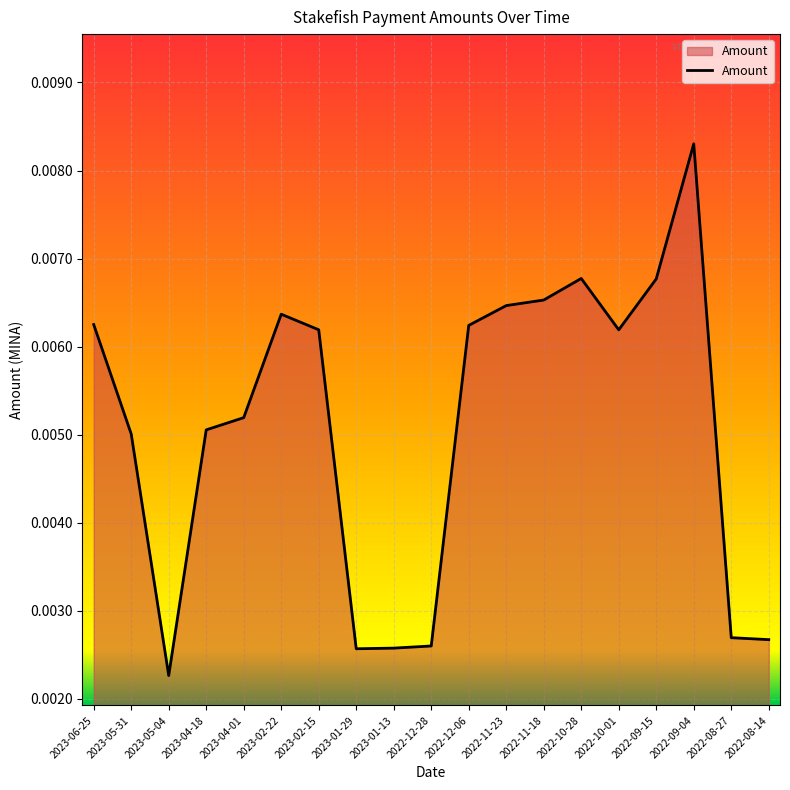

At which label is the value closest to 0?

2023-05-04